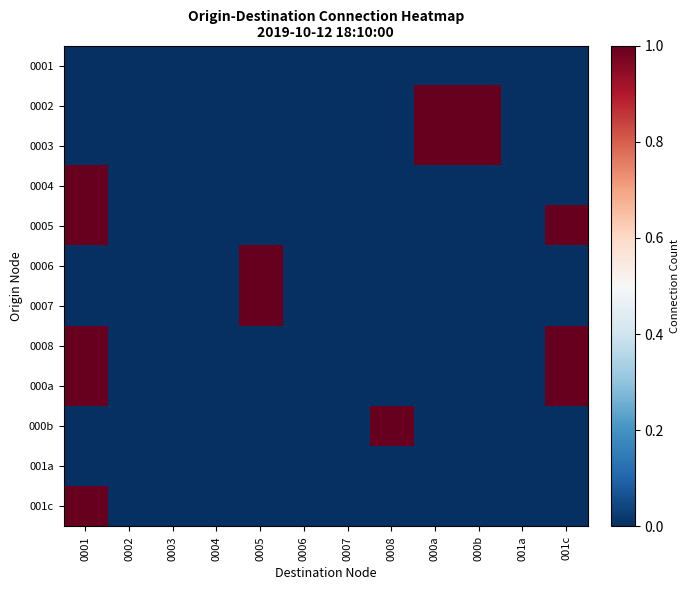

Which has a higher value, 0001 or 0003?

0001